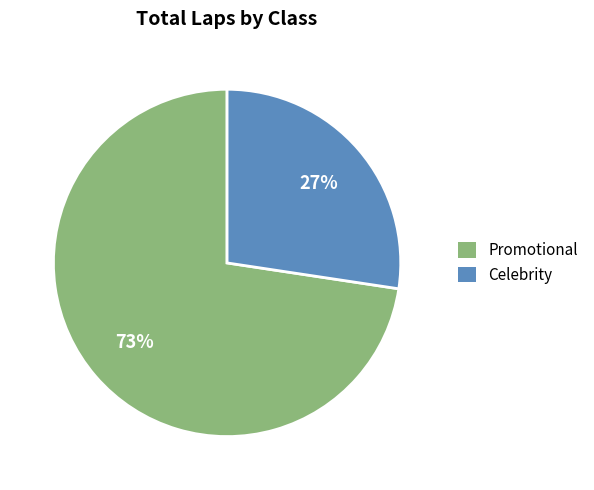

How many slices are in this pie chart?

2